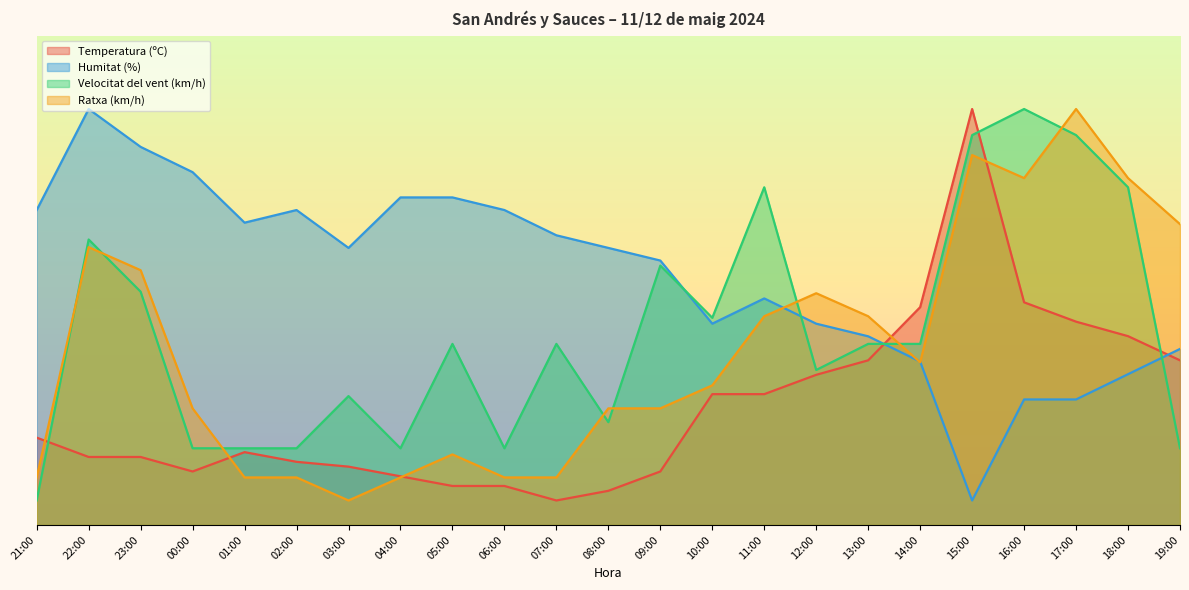

How many series are shown in this chart?

4